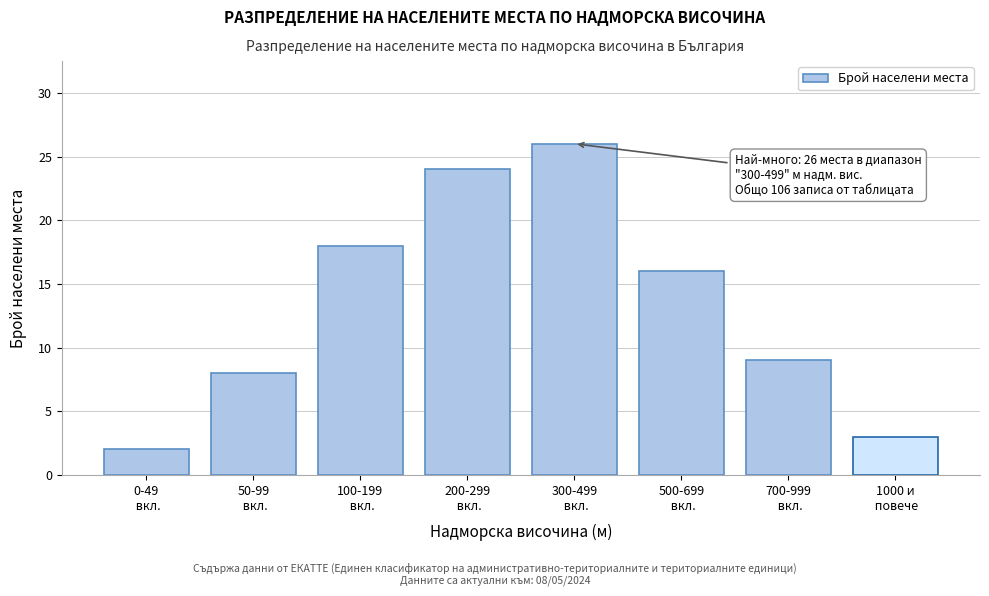

Reading left to right, list all the values displayed in this chart.

2	8	18	24	26	16	9	3